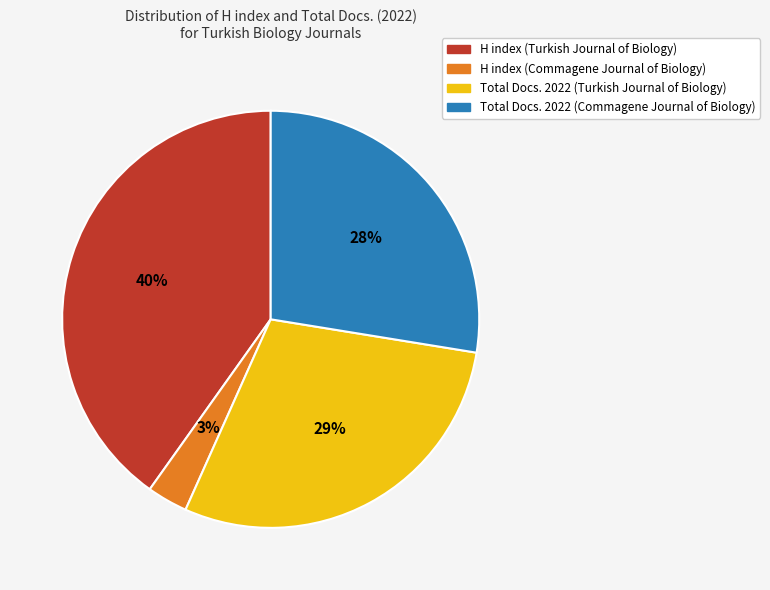

To the nearest percent, what is the difference between the largest and smallest slice percentages?

37%